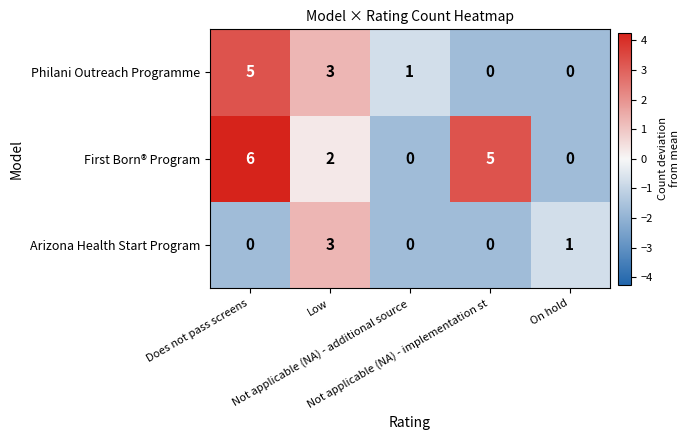

Rank the series by their average value, from lowest to highest.

Arizona Health Start Program, Philani Outreach Programme, First Born® Program